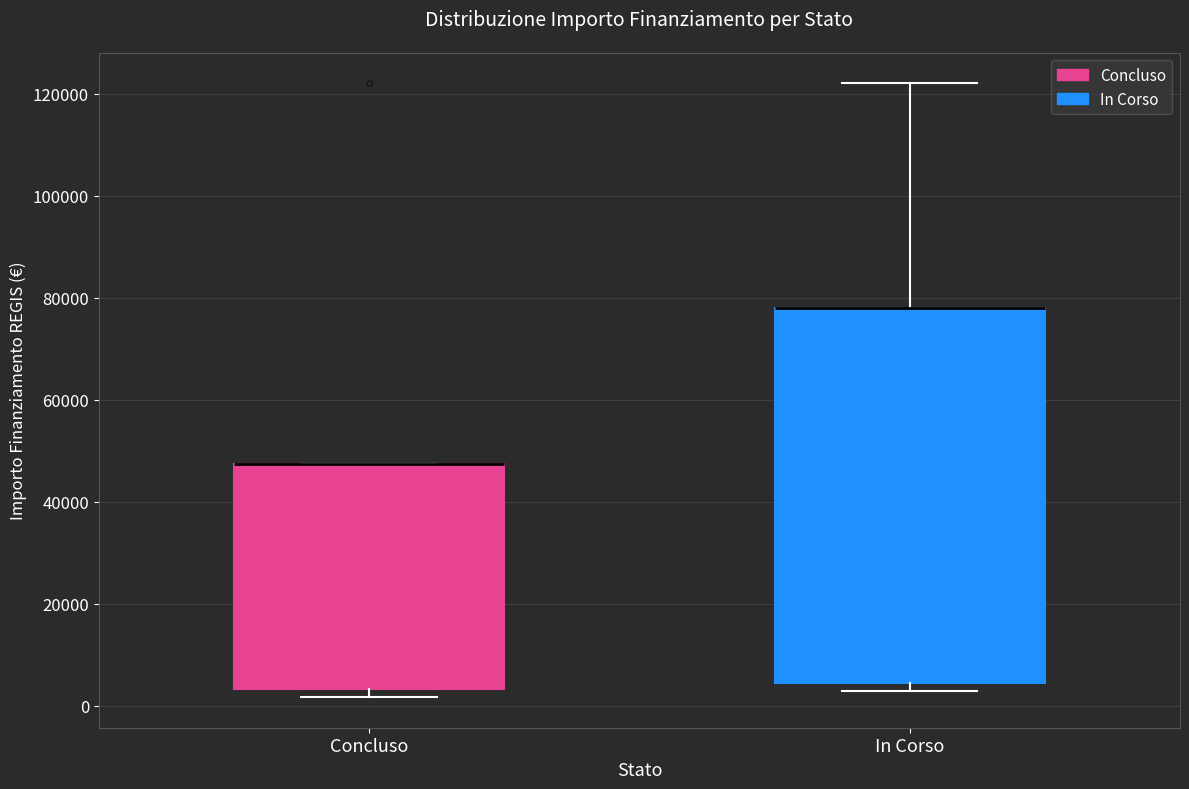

Reading left to right, read every box against the y-axis: the position of its median line, the range the box covers, and the ends of its whiskers. The values are not printed on the chart, so give them approximately, as read against the axis.

Concluso: median 48000 (drawn on the box's upper edge), box 4000 to 48000, whiskers 2000 to 48000
In Corso: median 78000 (drawn on the box's upper edge), box 4000 to 78000, whiskers 2000 to 122000